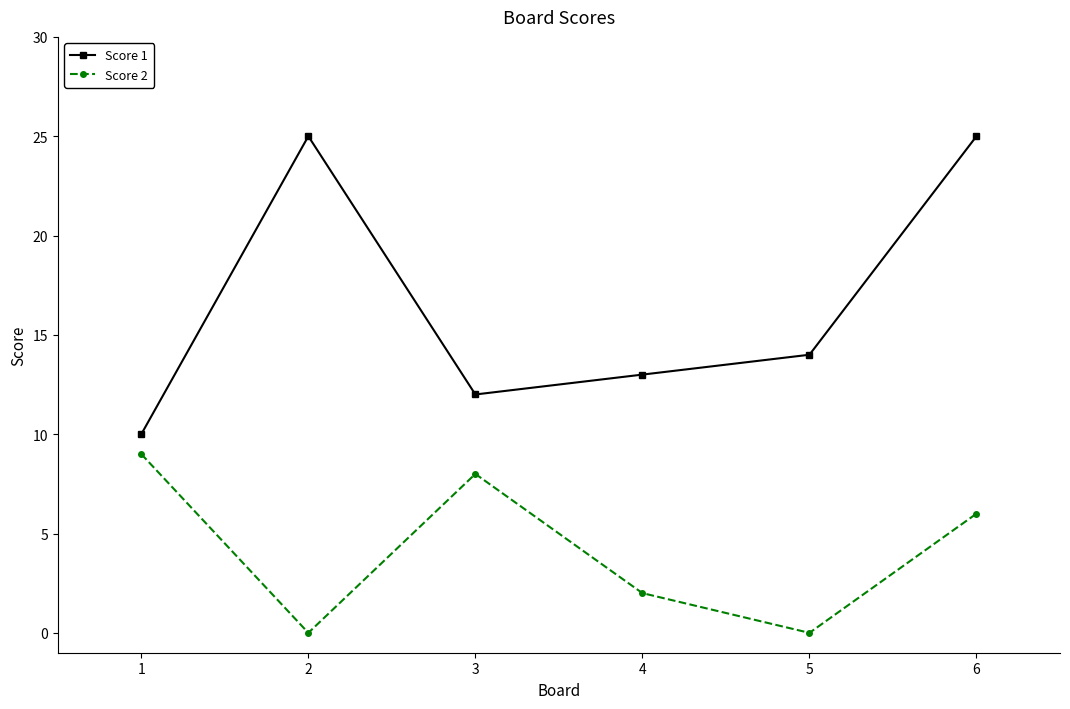

Where is the first local maximum for Score 2?

3